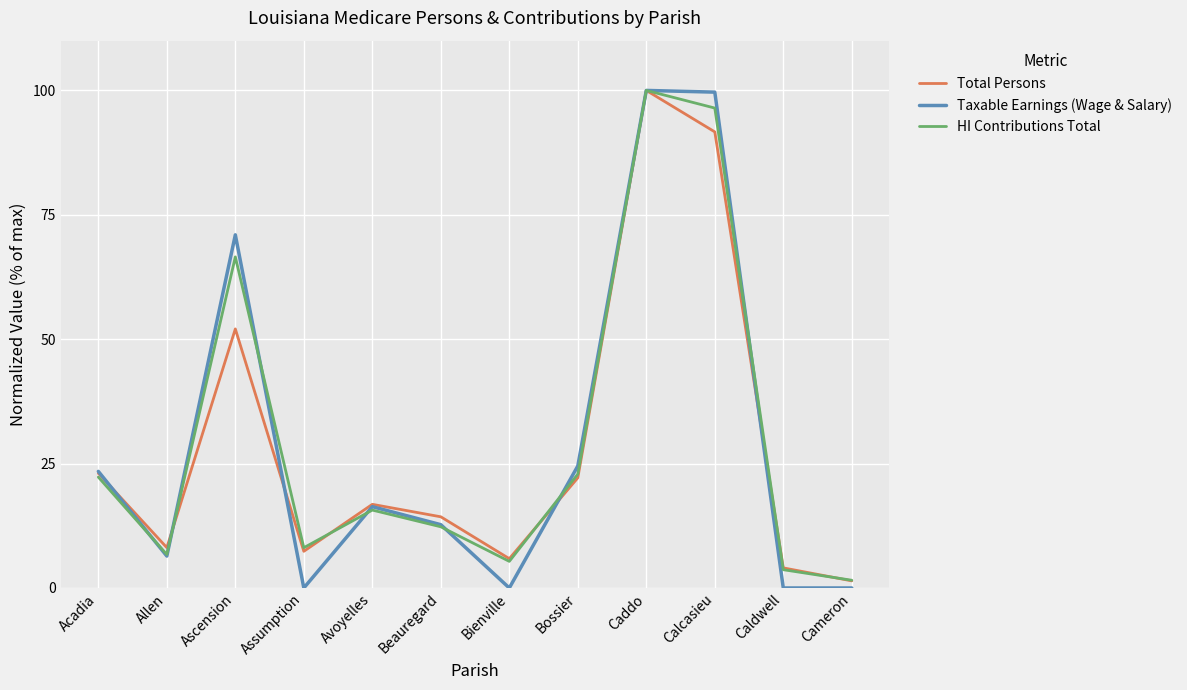

At which label does Taxable Earnings (Wage & Salary) first exceed 16?

Acadia